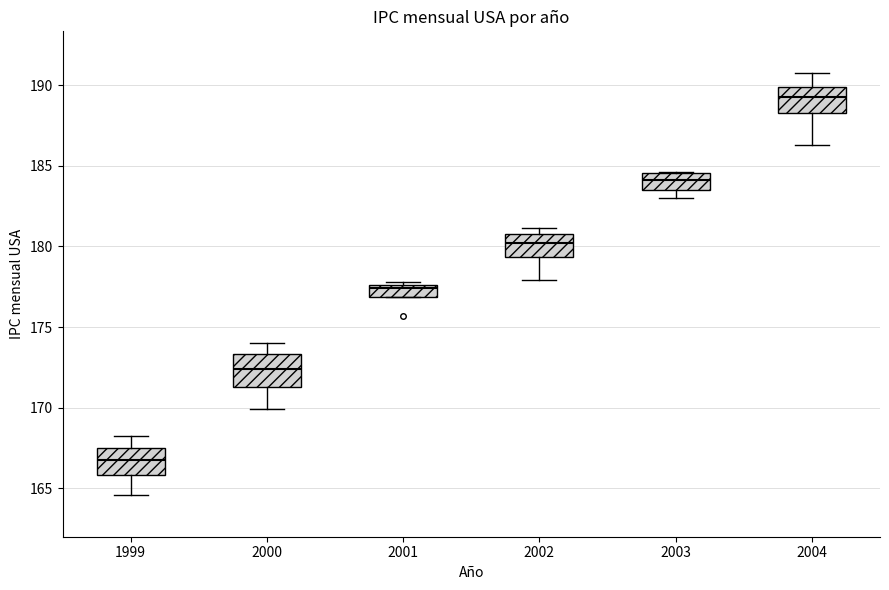

Where is the lower edge of the box at x = 2001 on the y-axis? The values are not printed on the chart, so give them approximately, as read against the axis.

177.0